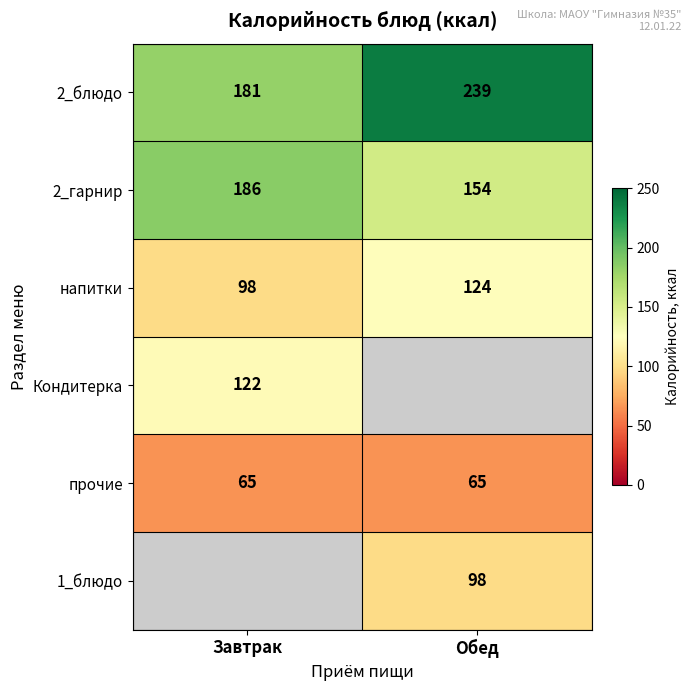

What is the sum of all напитки values?

222